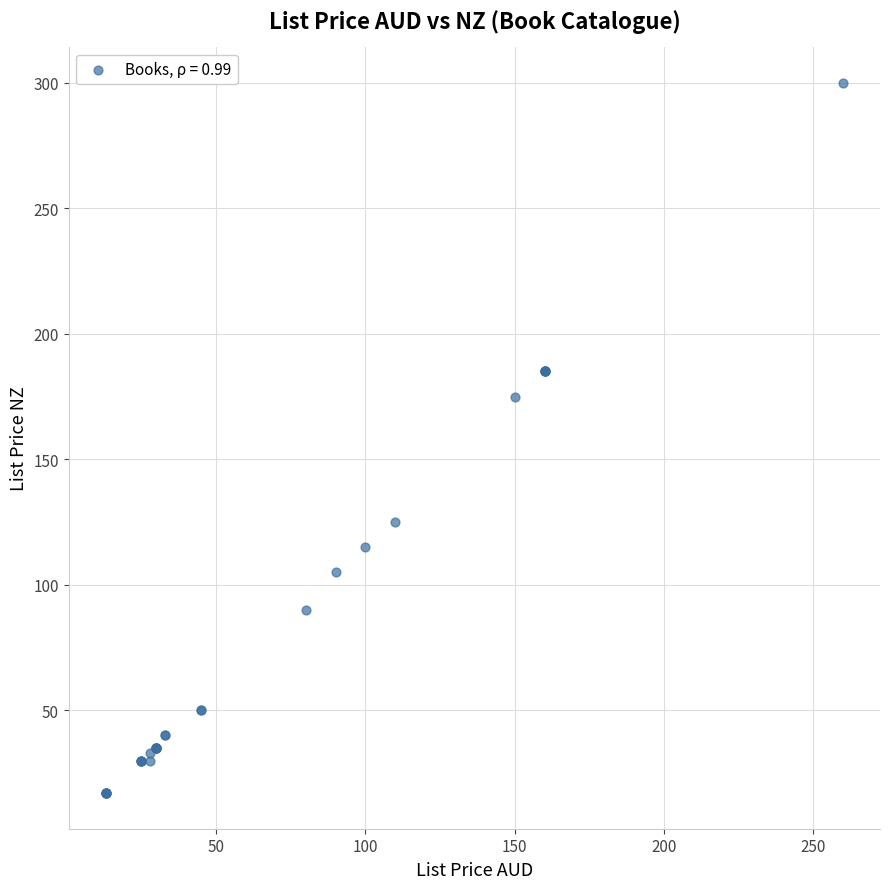

What Y value in the scatter plot is closest to 158?

175.0